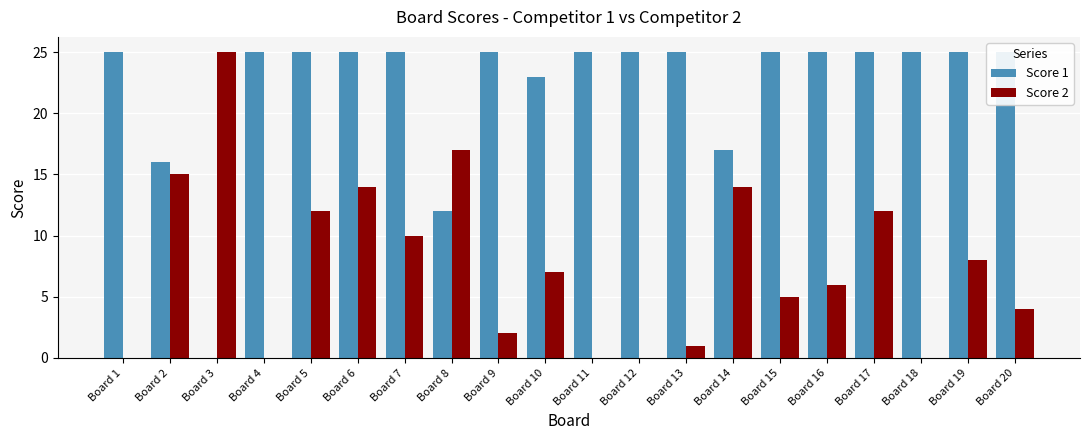

Which has a higher value, Board 13 or Board 5?

Board 13